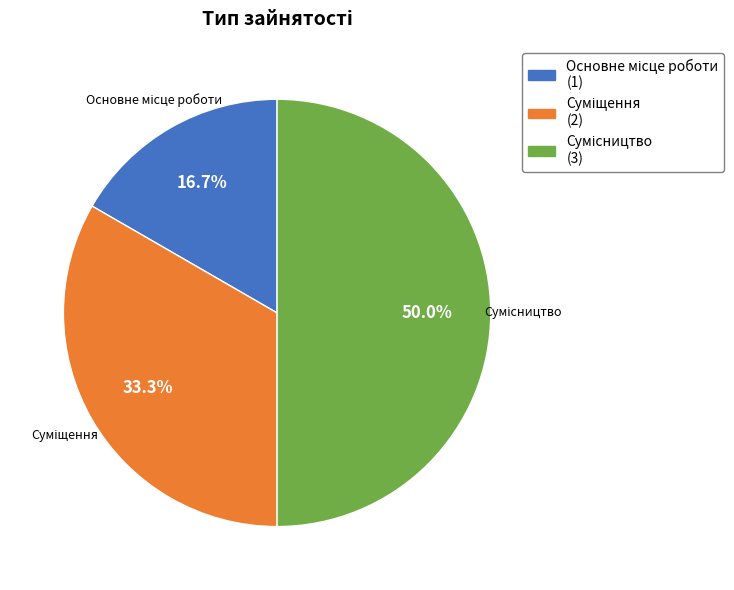

What is the ratio of the value at Основне місце роботи to the value at Суміщення?

0.5